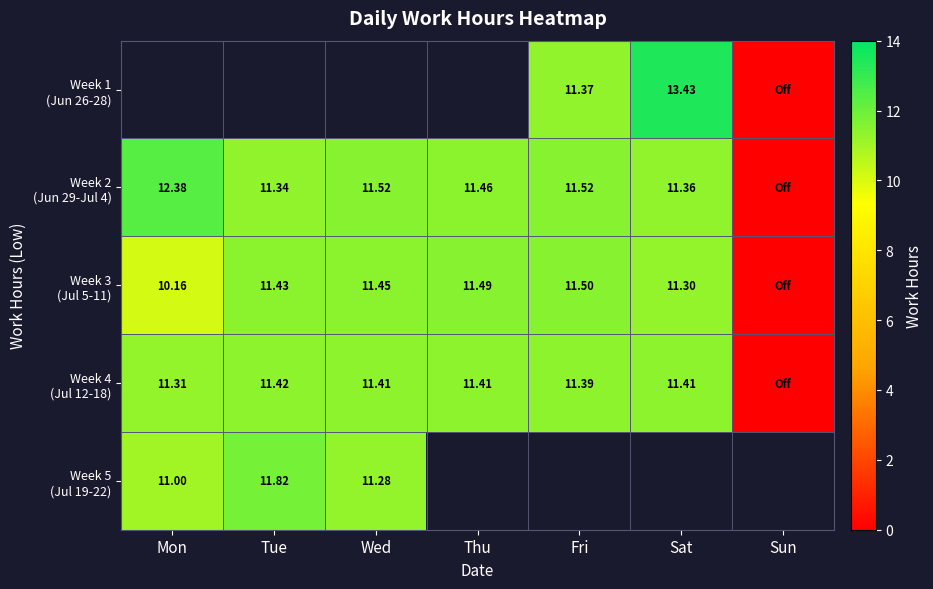

What is the difference between the maximum and second lowest values in the Week 2 (Jun 29-Jul 4) series?

1.0